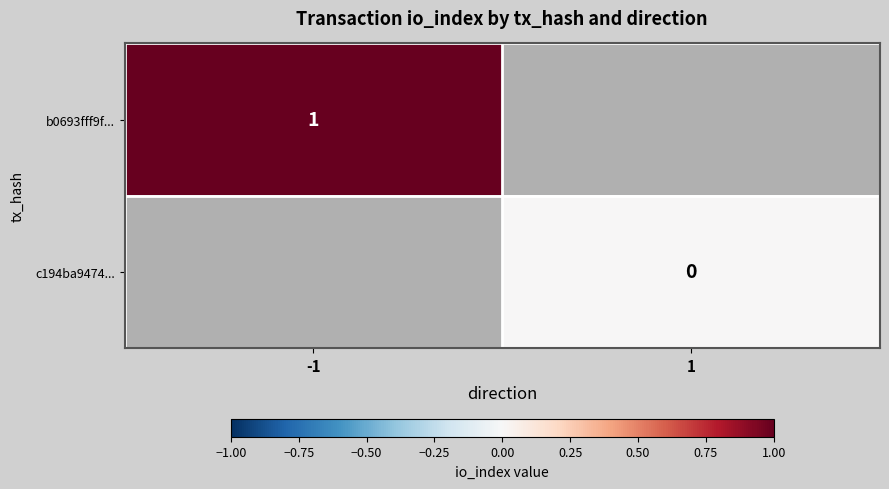

The value of b0693fff9f... at -1 is 1. True or false?

True